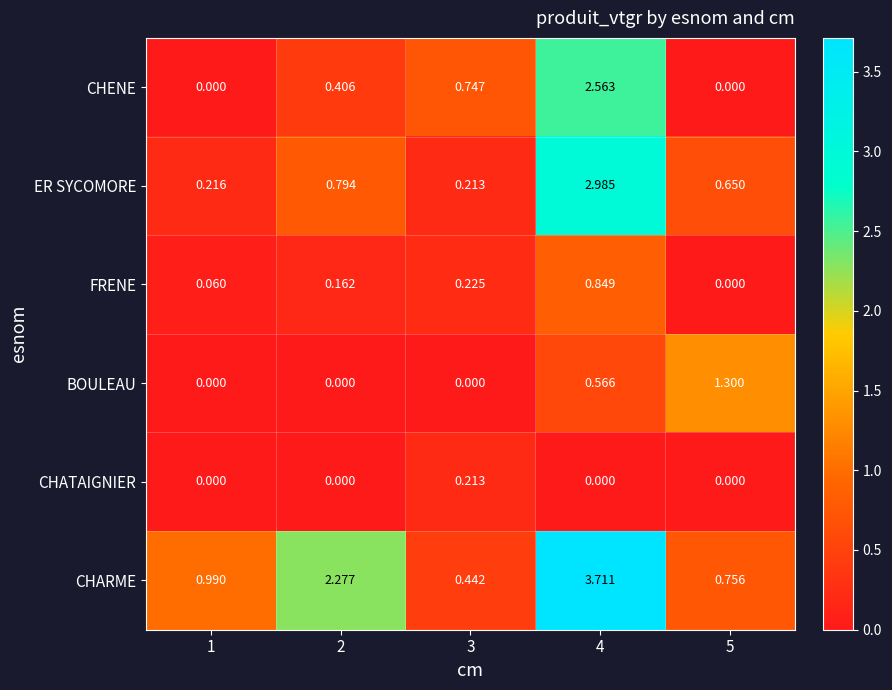

Rank the series by their maximum value, from lowest to highest.

CHATAIGNIER, FRENE, BOULEAU, CHENE, ER SYCOMORE, CHARME